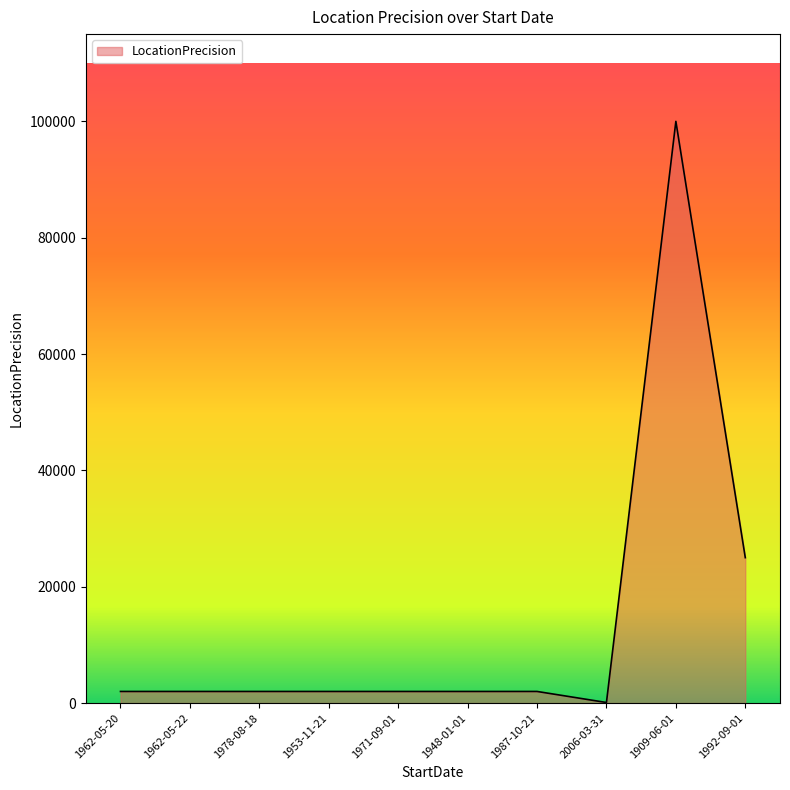

Between 2006-03-31 and 1953-11-21, which is larger?

1953-11-21